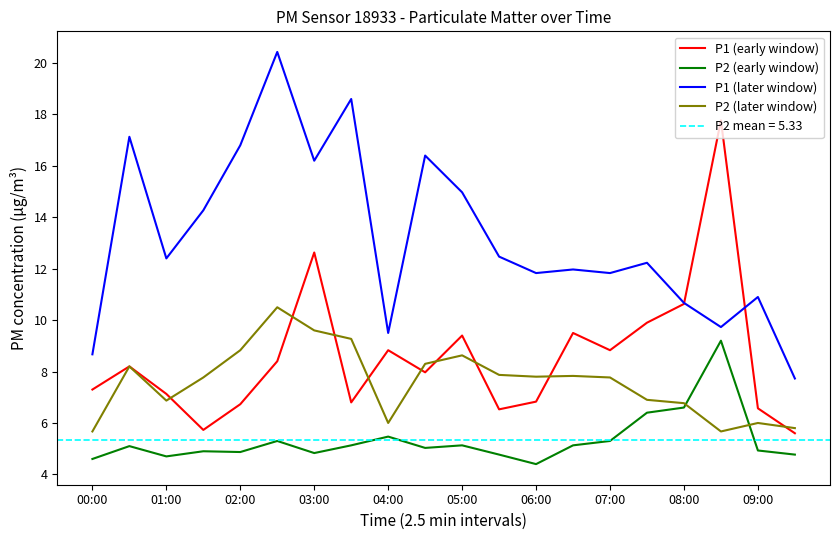

Reading right to left, list all the values displayed in this chart.

P1 (early window): 5.6	6.6	17.8	10.6	9.9	8.8	9.5	6.8	6.5	9.4	8.0	8.8	6.8	12.6	8.4	6.7	5.7	7.1	8.2	7.3
P2 (early window): 4.8	4.9	9.2	6.6	6.4	5.3	5.1	4.4	4.8	5.1	5.0	5.5	5.1	4.8	5.3	4.9	4.9	4.7	5.1	4.6
P1 (later window): 7.7	10.9	9.7	10.7	12.2	11.8	12.0	11.8	12.5	15.0	16.4	9.5	18.6	16.2	20.4	16.8	14.3	12.4	17.1	8.7
P2 (later window): 5.8	6.0	5.7	6.8	6.9	7.8	7.8	7.8	7.9	8.6	8.3	6.0	9.3	9.6	10.5	8.8	7.8	6.9	8.2	5.7